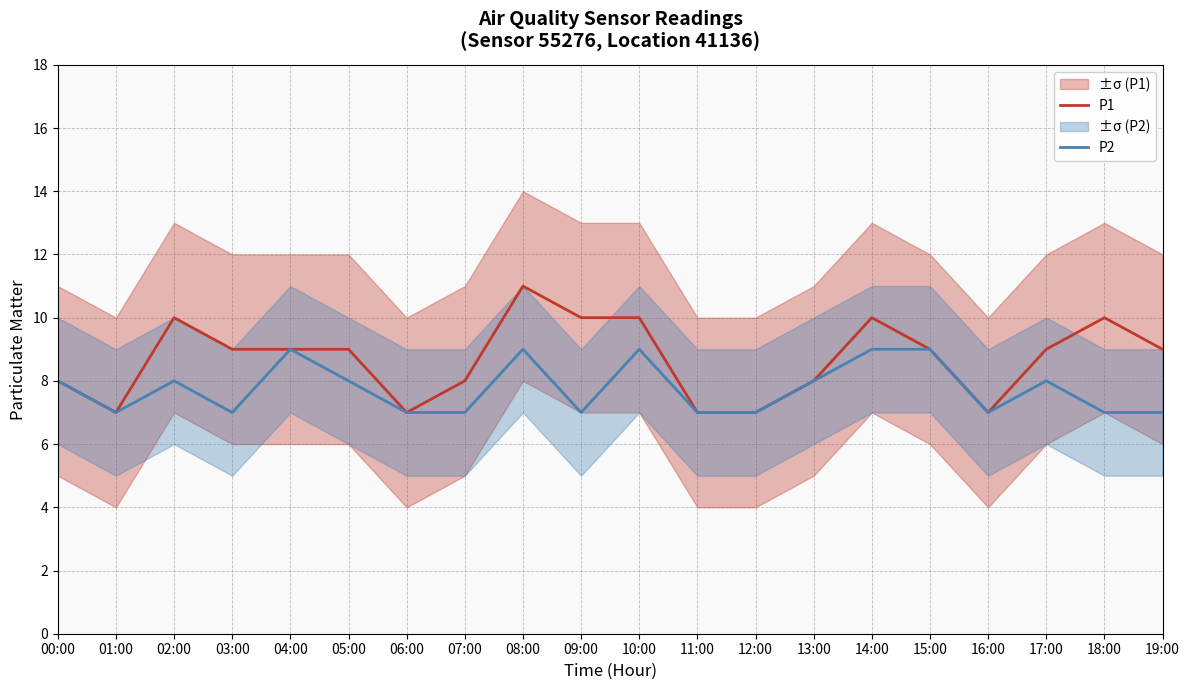

What is the spread (max minus min) of values at 14:00?

1